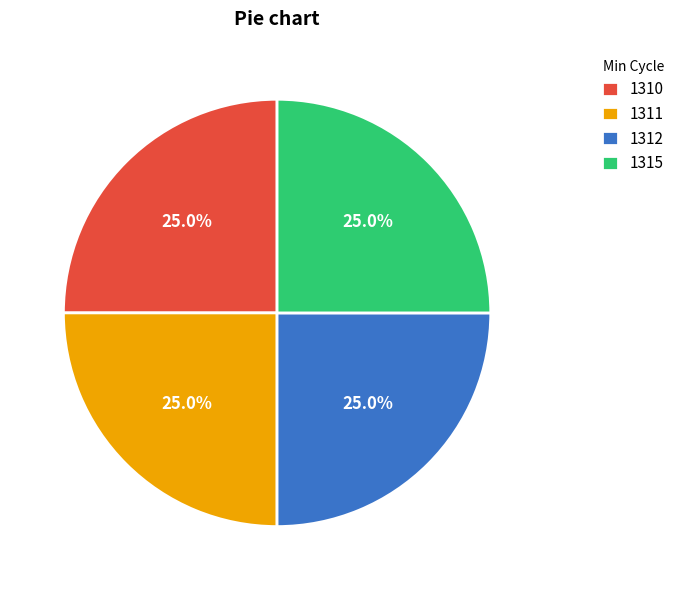

What percentage is the 1311 slice, to the nearest percent?

25%